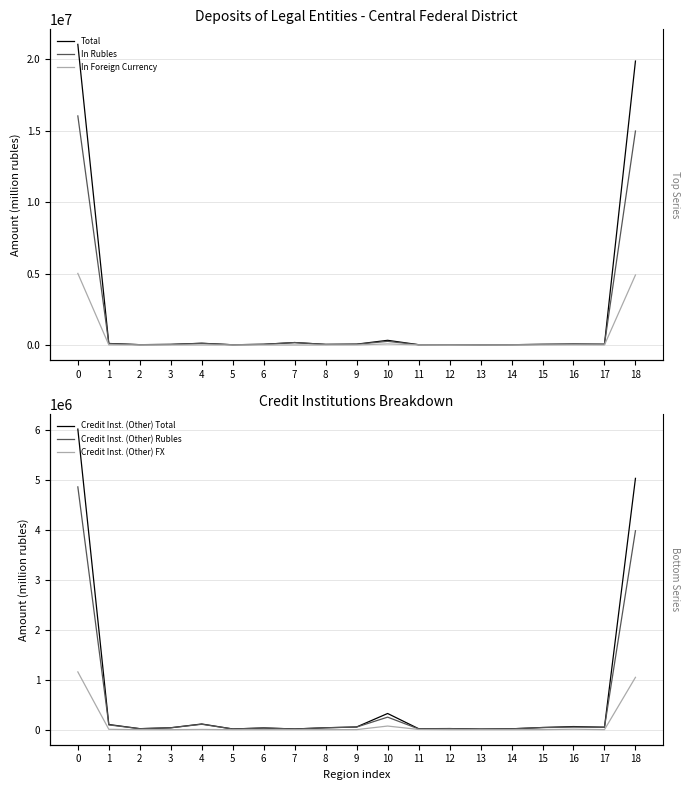

Reading right to left, transcribe all the data shown in this chart.

Total: 18=19871127	17=49924	16=62832	15=43945	14=18132	13=12640	12=22983	11=19976	10=325693	9=56154	8=39843	7=169531	6=47250	5=14323	4=119528	3=39474	2=21228	1=104046	0=21038629
In Rubles: 18=14973788	17=48790	16=52857	15=42590	14=17721	13=12238	12=22484	11=15158	10=252719	9=52675	8=39705	7=168929	6=45932	5=14134	4=114271	3=39461	2=20340	1=96295	0=16030087
In Foreign Currency: 18=4897339	17=1134	16=9975	15=1355	14=410	13=402	12=498	11=4818	10=72974	9=3479	8=139	7=602	6=1318	5=189	4=5257	3=14	2=889	1=7751	0=5008542
Credit Inst. (Other) Total: 18=5025706	17=49489	16=62416	15=43887	14=17915	13=12322	12=22404	11=19962	10=323891	9=54485	8=38694	7=14652	6=34603	5=14289	4=113791	3=38450	2=20475	1=103569	0=6010999
Credit Inst. (Other) Rubles: 18=3978811	17=48354	16=52442	15=42532	14=17505	13=11920	12=21906	11=15144	10=250917	9=52655	8=38555	7=14146	6=33888	5=14100	4=108566	3=38436	2=19587	1=95818	0=4855282
Credit Inst. (Other) FX: 18=1046895	17=1134	16=9975	15=1355	14=410	13=402	12=498	11=4818	10=72974	9=1831	8=139	7=505	6=715	5=189	4=5224	3=14	2=889	1=7751	0=1155717